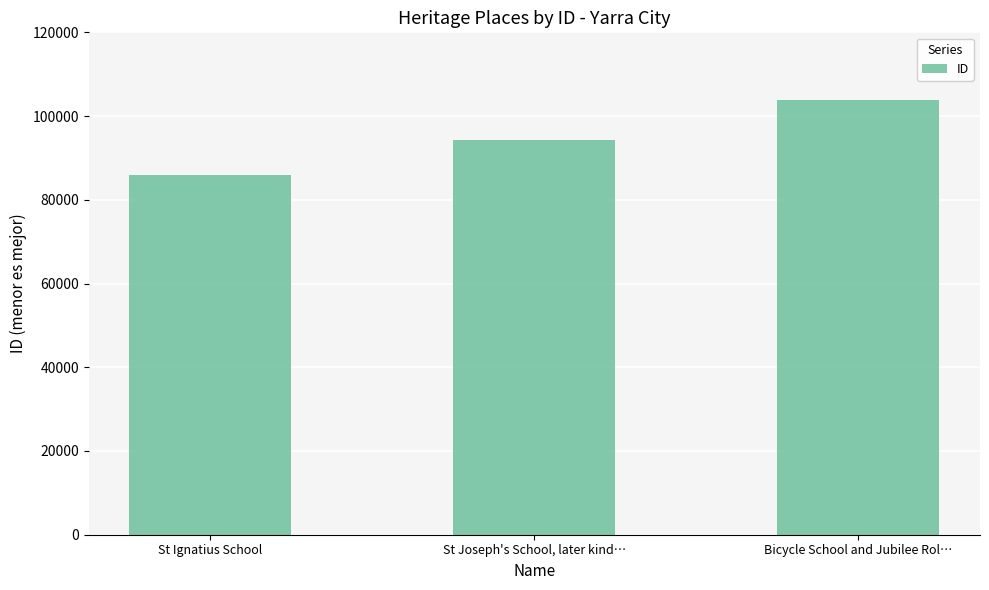

What is the sum of the values at Bicycle School and Jubilee Rol… and St Ignatius School?

189780